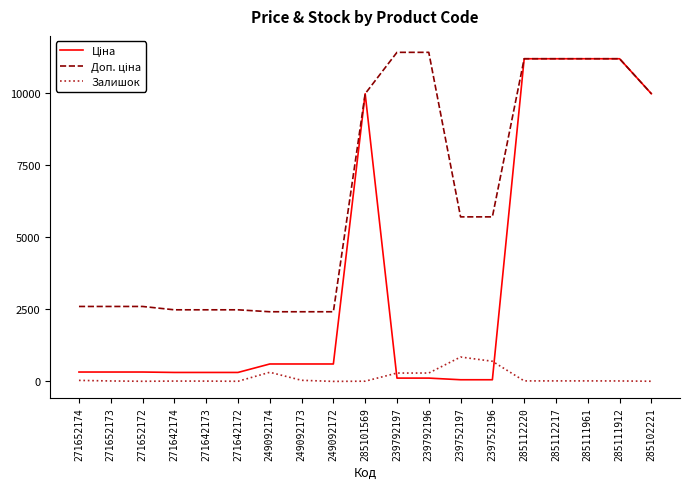

How many lines are shown in the chart?

3